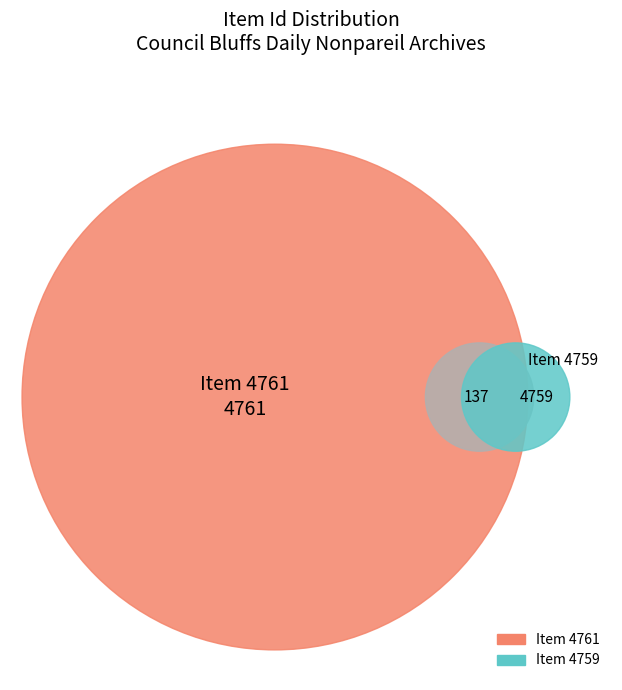

To the nearest percent, what percentage of the pie is Item 4761?

50%